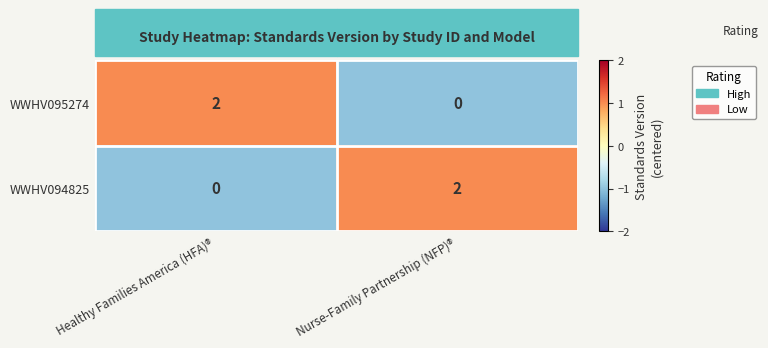

Rank the categories by WWHV095274 value from lowest to highest.

Nurse-Family Partnership (NFP)®, Healthy Families America (HFA)®